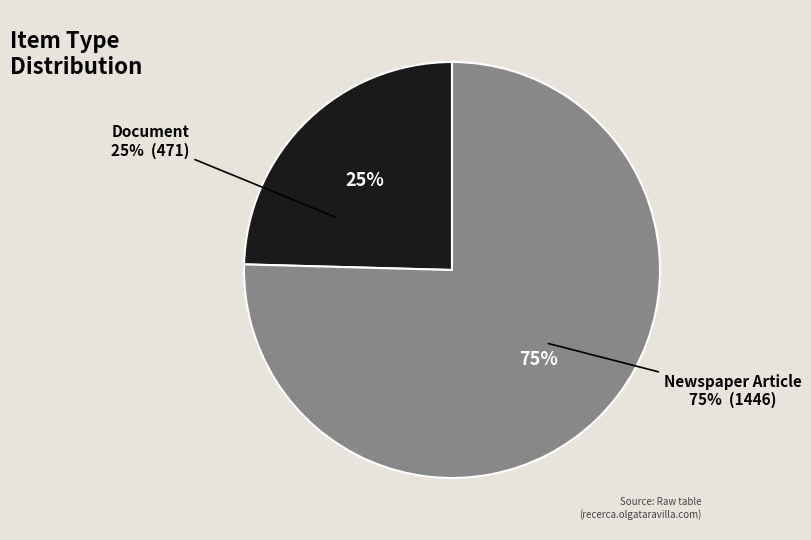

Count the number of slices in the pie.

2